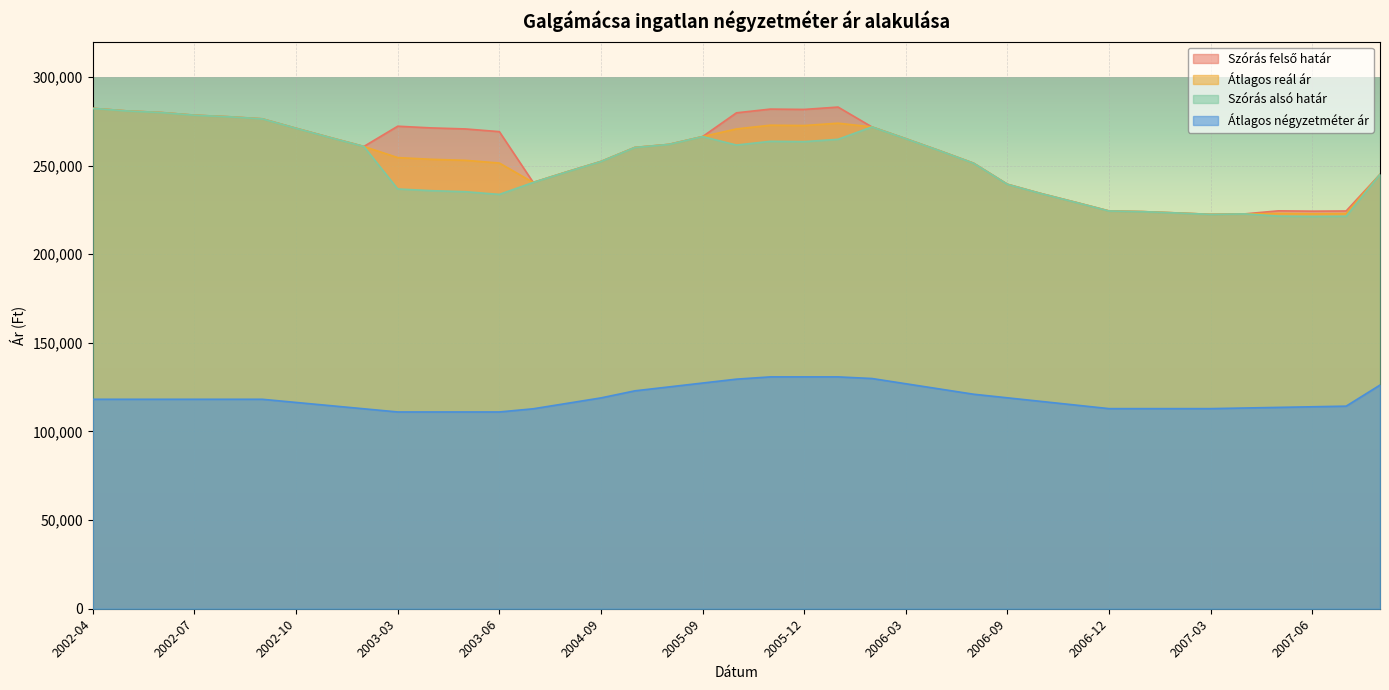

Which series has the widest spread of values?

Szórás alsó határ